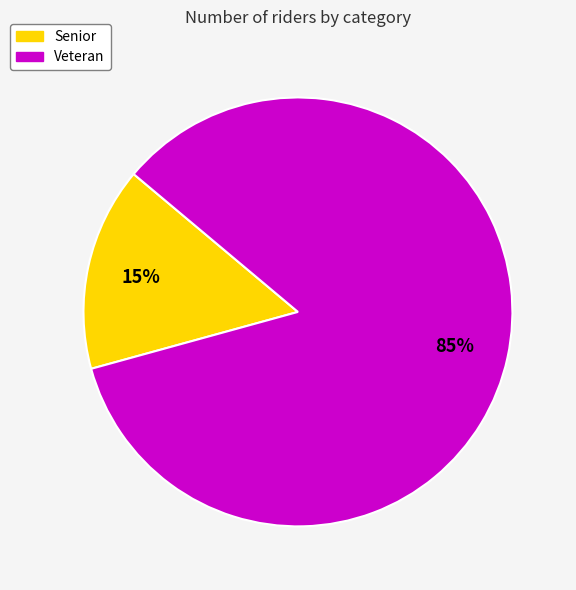

Which category has the smallest portion of the pie?

Senior